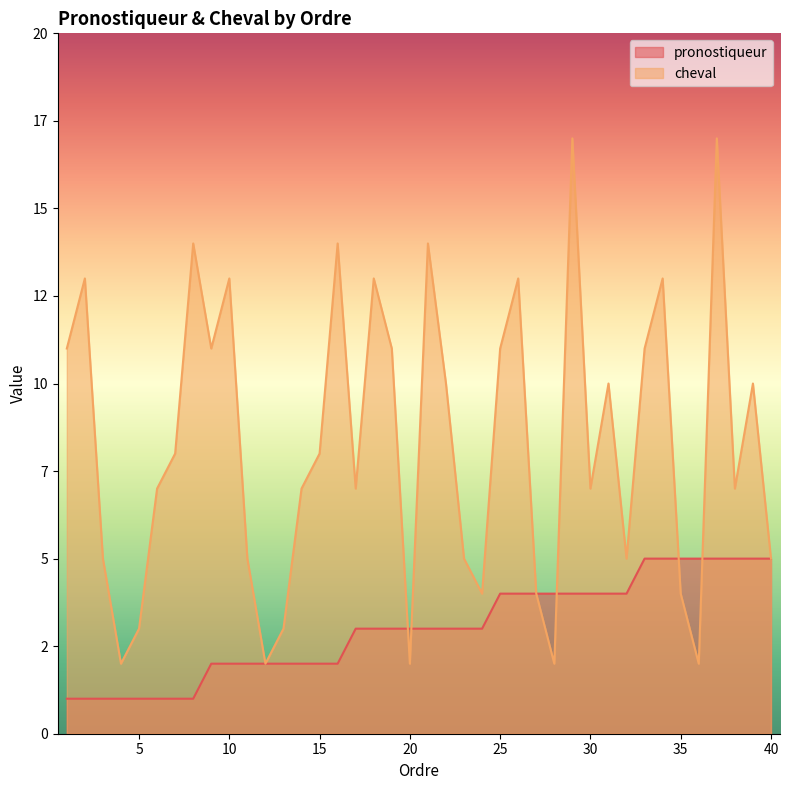

What is the difference between the maximum and minimum values in the cheval series?

15